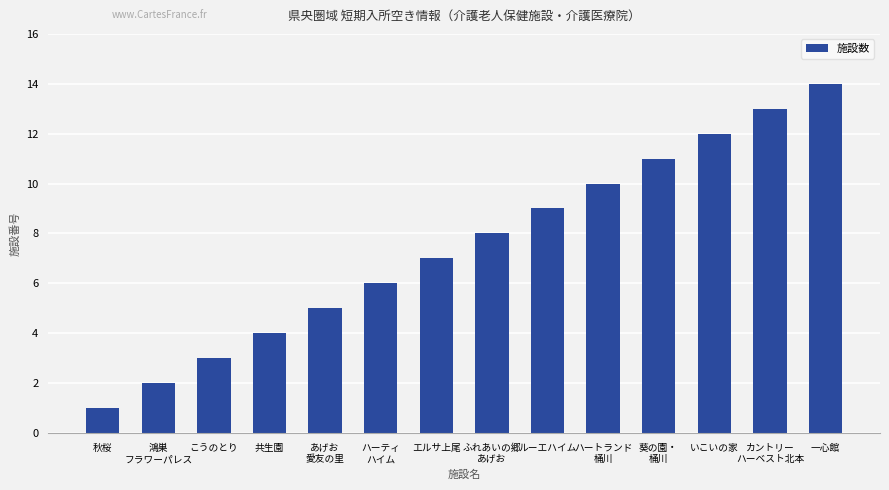

What is the change in value from いこいの家 to カントリー
ハーベスト北本?

+1